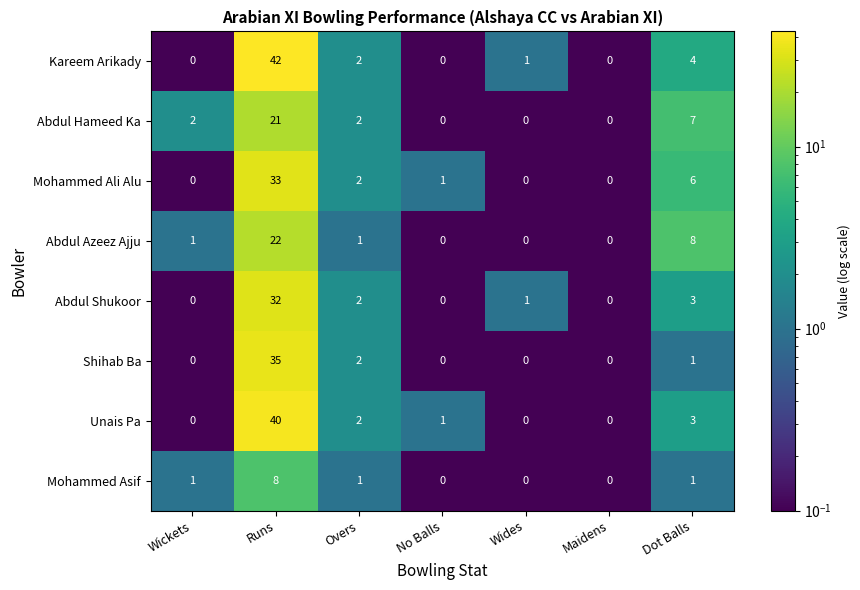

True or false: Abdul Shukoor has a value of 20 at No Balls.

False